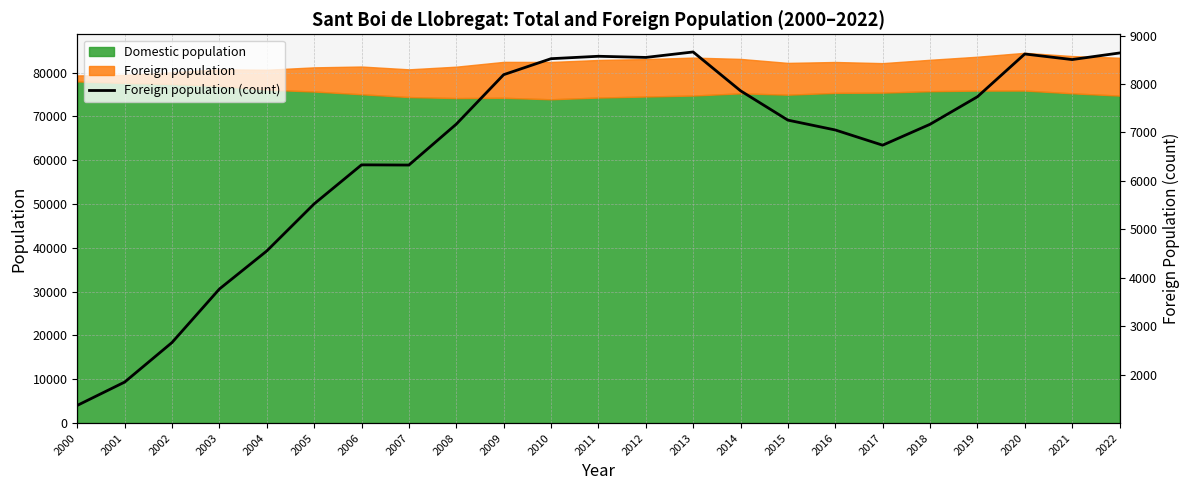

How many points are higher than both their immediate neighbors (excluding endpoints)?

4